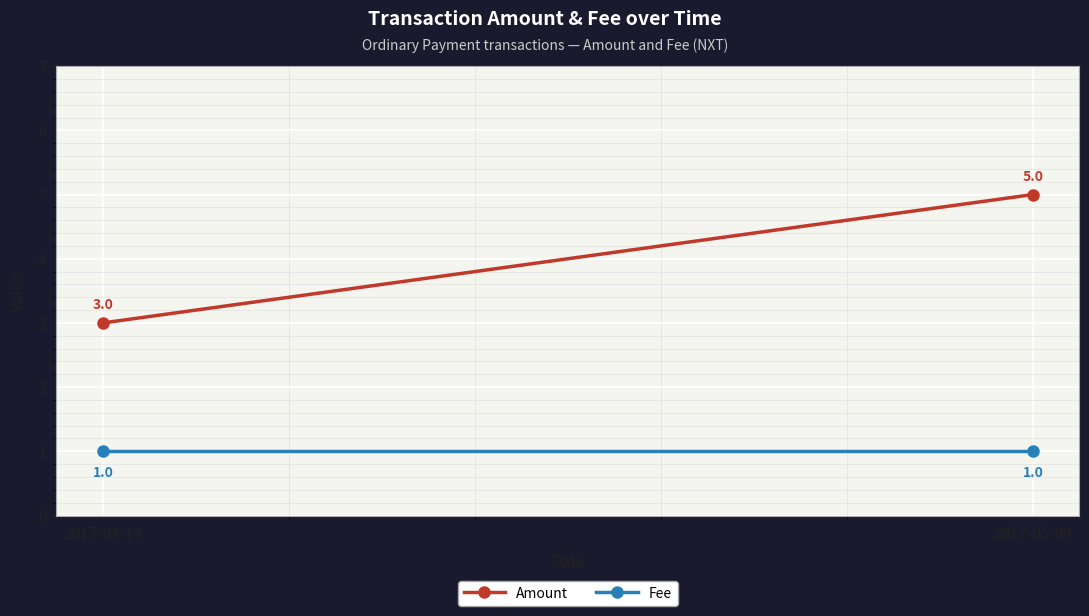

What is the sum of all Fee values?

2